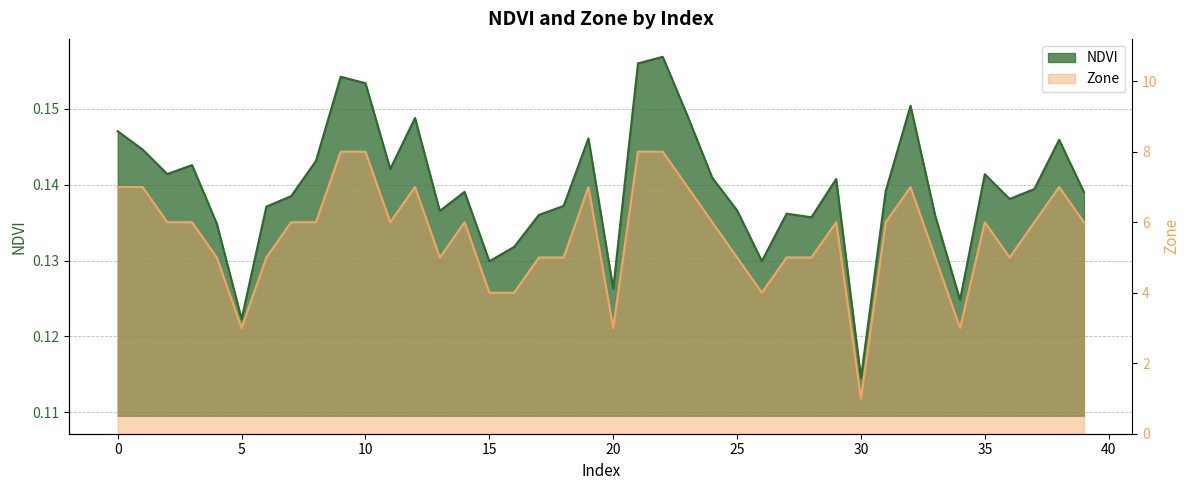

At which label is Zone closest to 4?

15